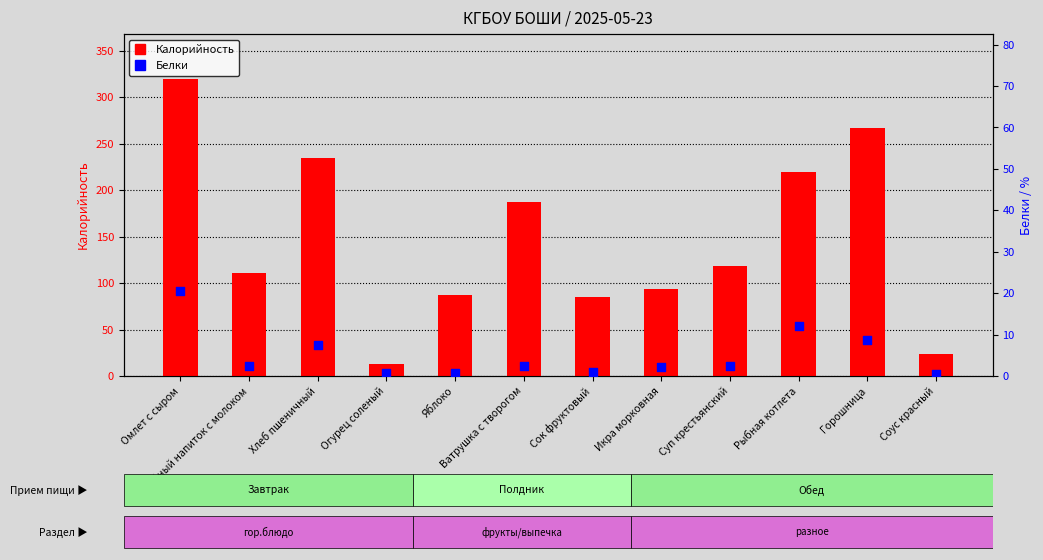

Which series contains the lowest Y value?

Белки